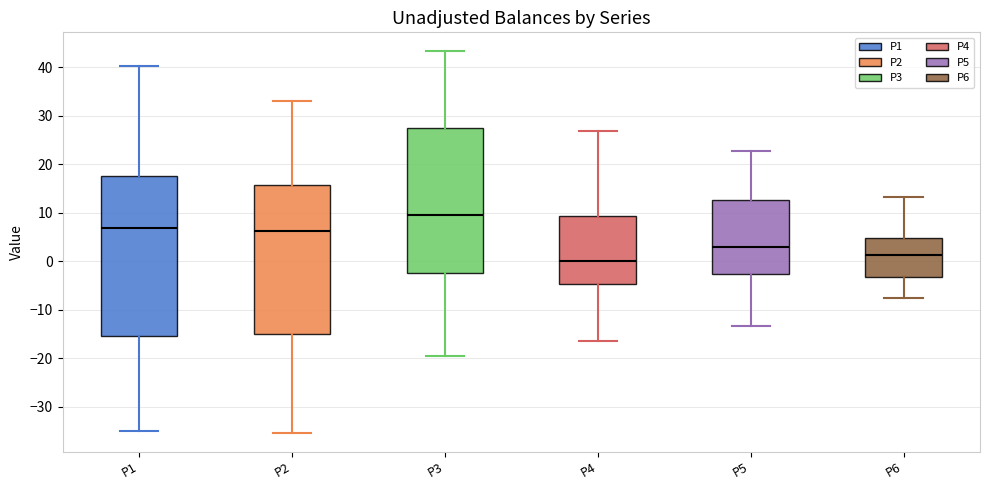

Which box's median line is the lowest?

P4